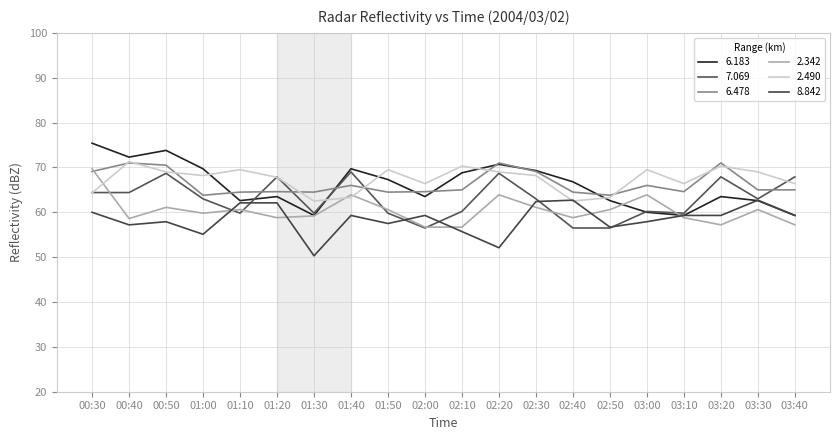

What are all the series names shown in the legend?

6.183, 7.069, 6.478, 2.342, 2.490, 8.842